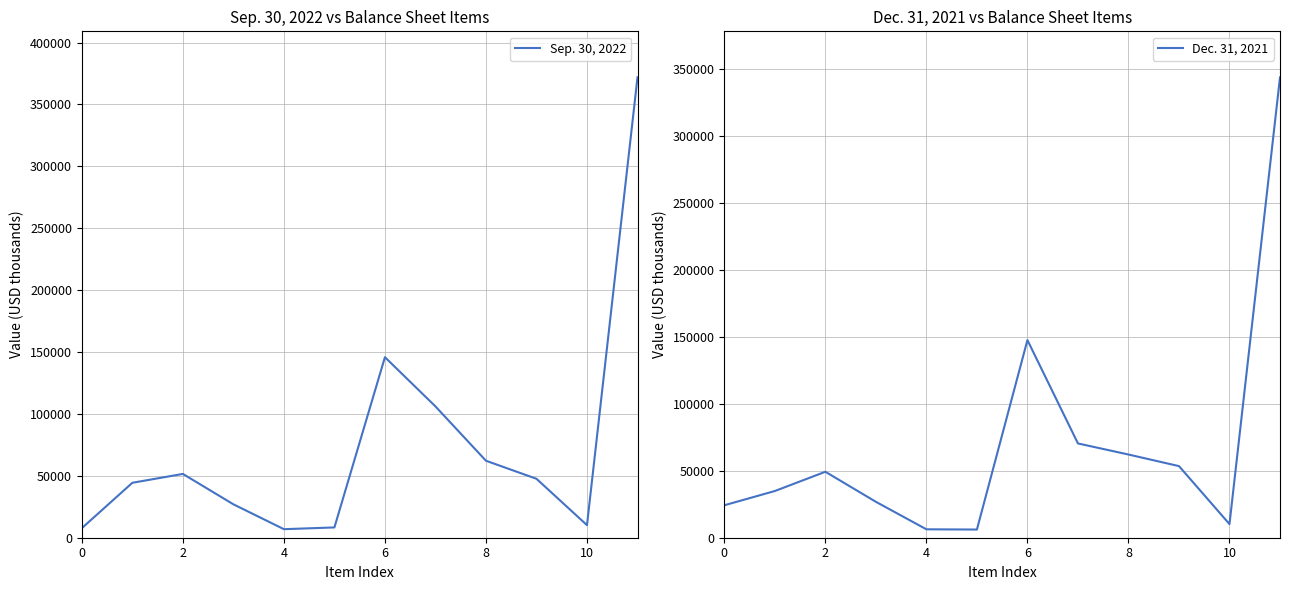

What value does the Dec. 31, 2021 series have at 11, to the nearest 50?

344100